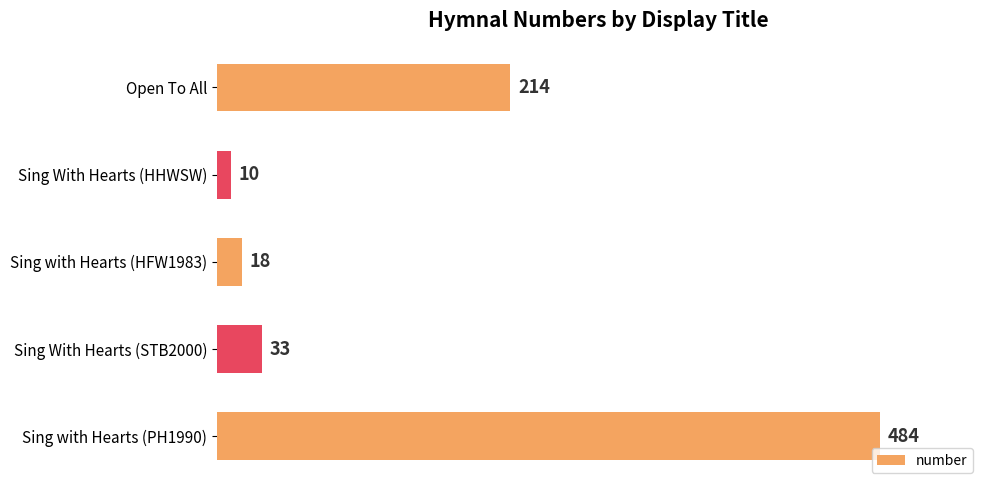

Is it true that the value at Sing With Hearts (HHWSW) is 10?

True